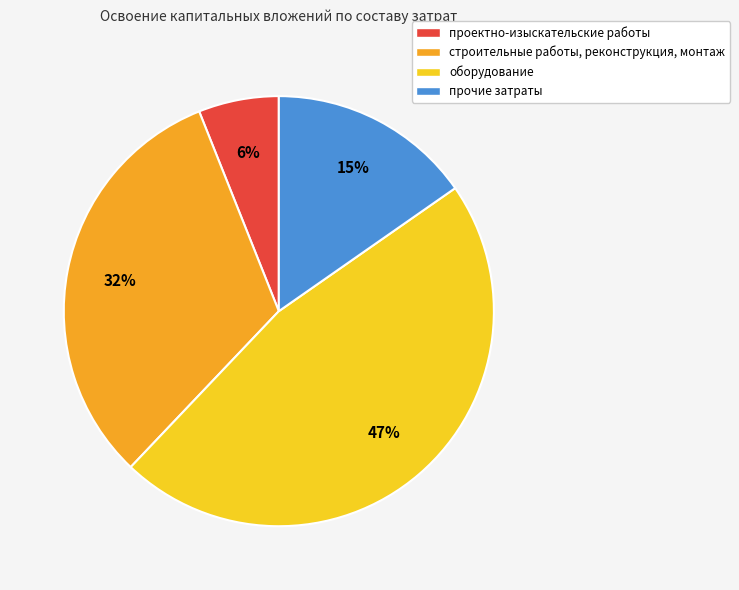

Approximately how many times larger is the value at прочие затраты compared to проектно-изыскательские работы?

2.5